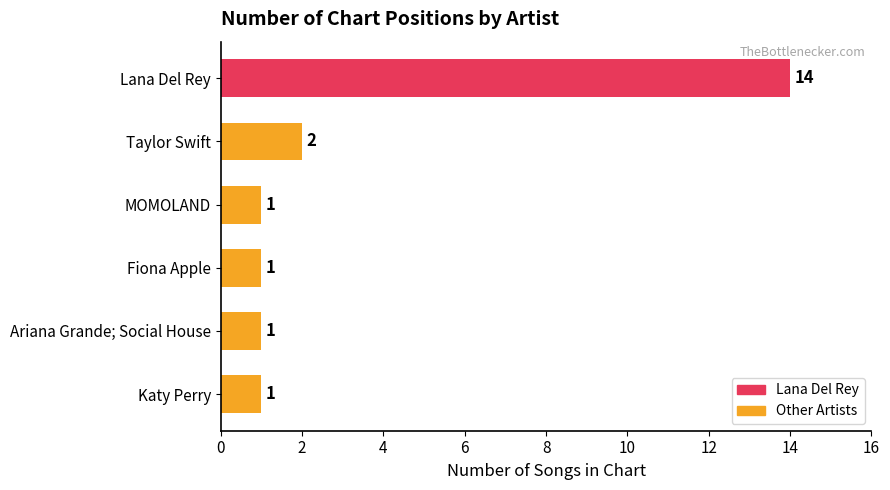

Does the chart contain any negative values?

No